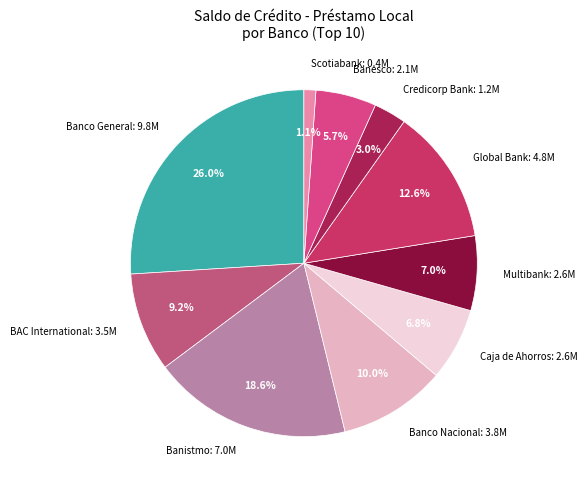

What is the smallest slice in the pie chart?

Scotiabank